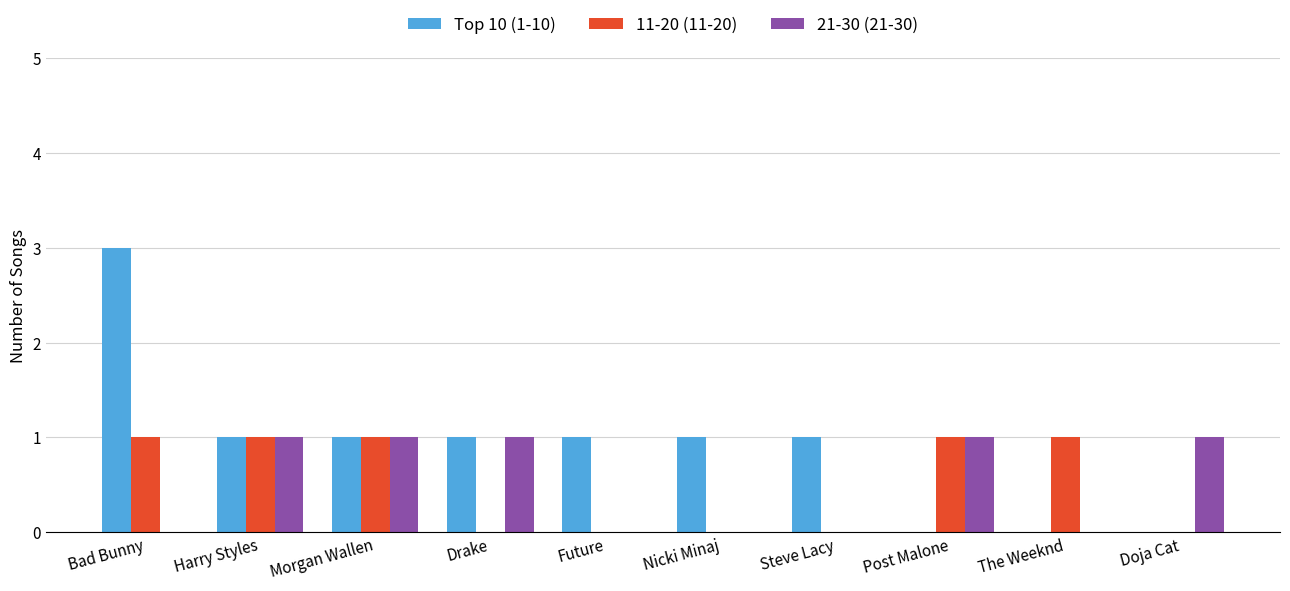

The value of 21-30 (21-30) at Doja Cat is 1. True or false?

True